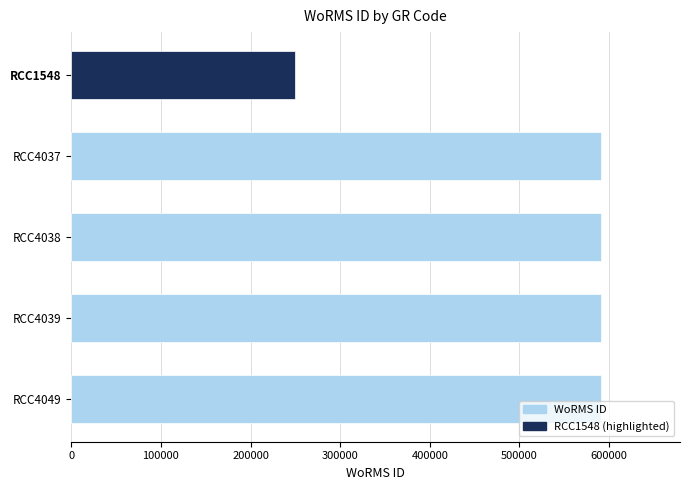

What is the smallest value displayed?

249731